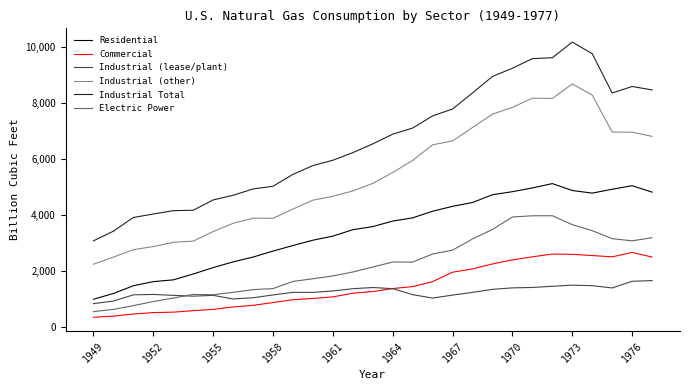

True or false: Commercial and Industrial Total cross at least once.

False